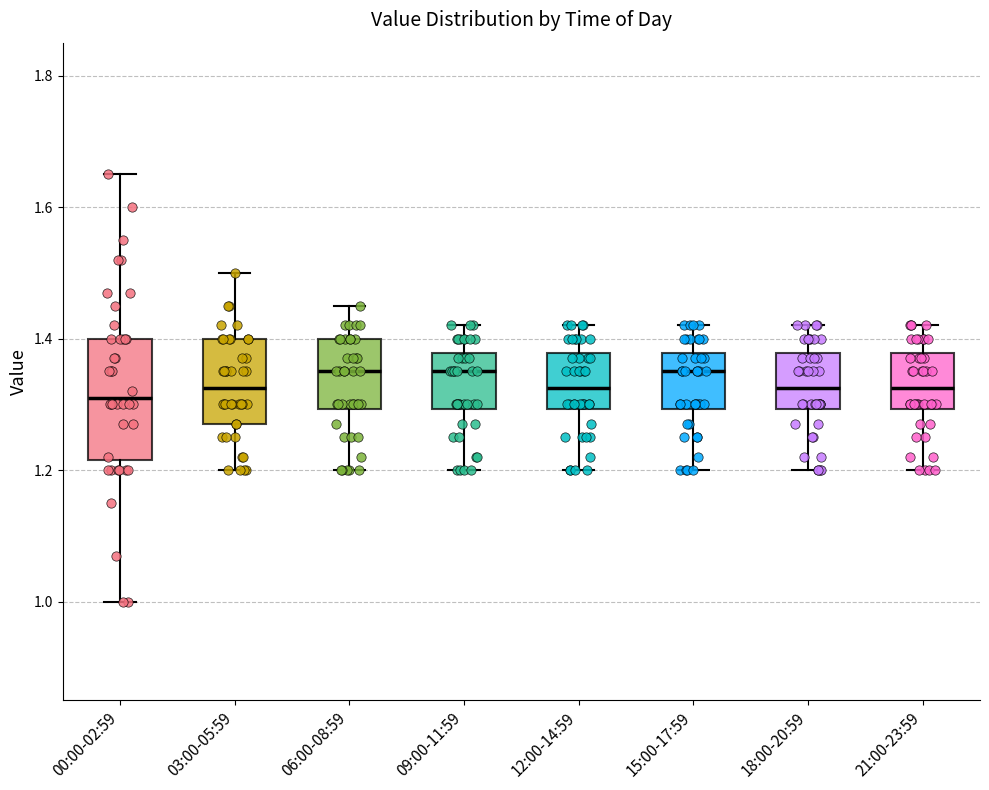

Reading left to right, transcribe this box plot: for each box, give where its median line is, the range the box spans, and where its two whiskers end, as read against the y-axis. The values are not printed on the chart, so give them approximately, as read against the axis.

00:00-02:59: median 1.32, box 1.22 to 1.40, whiskers 1.00 to 1.66
03:00-05:59: median 1.32, box 1.28 to 1.40, whiskers 1.20 to 1.50
06:00-08:59: median 1.36, box 1.30 to 1.40, whiskers 1.20 to 1.46
09:00-11:59: median 1.36, box 1.30 to 1.38, whiskers 1.20 to 1.42
12:00-14:59: median 1.32, box 1.30 to 1.38, whiskers 1.20 to 1.42
15:00-17:59: median 1.36, box 1.30 to 1.38, whiskers 1.20 to 1.42
18:00-20:59: median 1.32, box 1.30 to 1.38, whiskers 1.20 to 1.42
21:00-23:59: median 1.32, box 1.30 to 1.38, whiskers 1.20 to 1.42